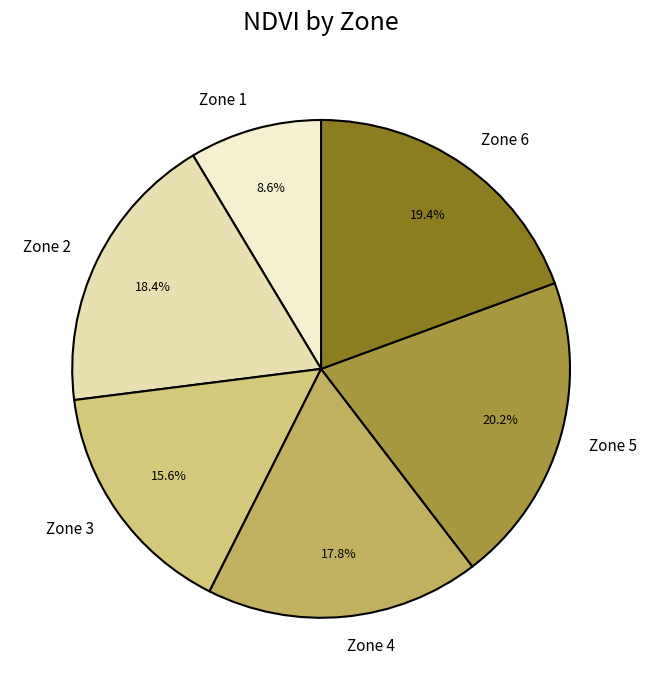

What is the ratio of the value at Zone 2 to the value at Zone 3?

1.2